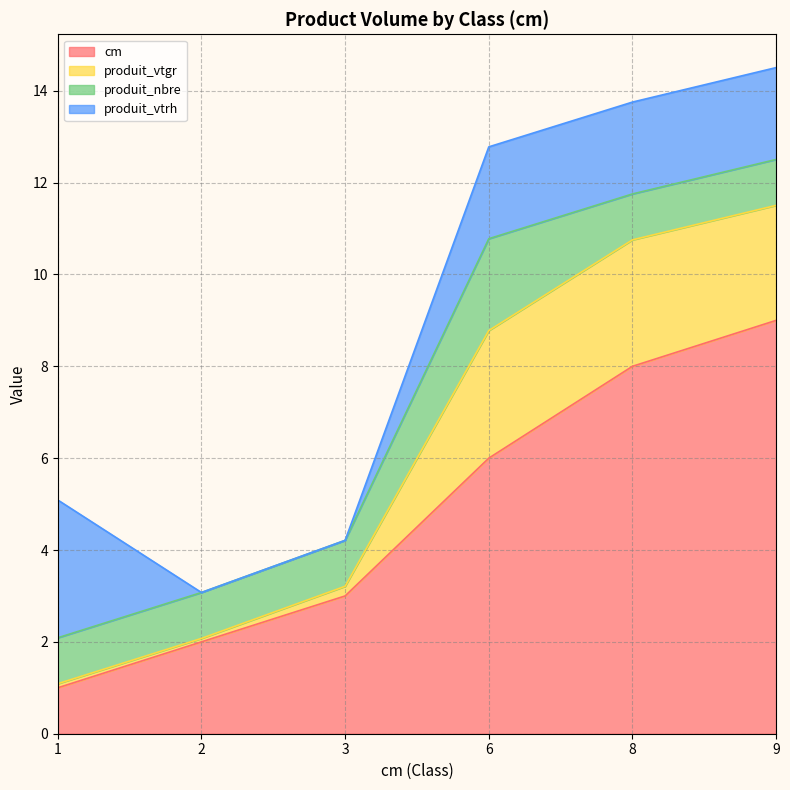

Count the produit_vtrh values in the range 0 to 2.

5